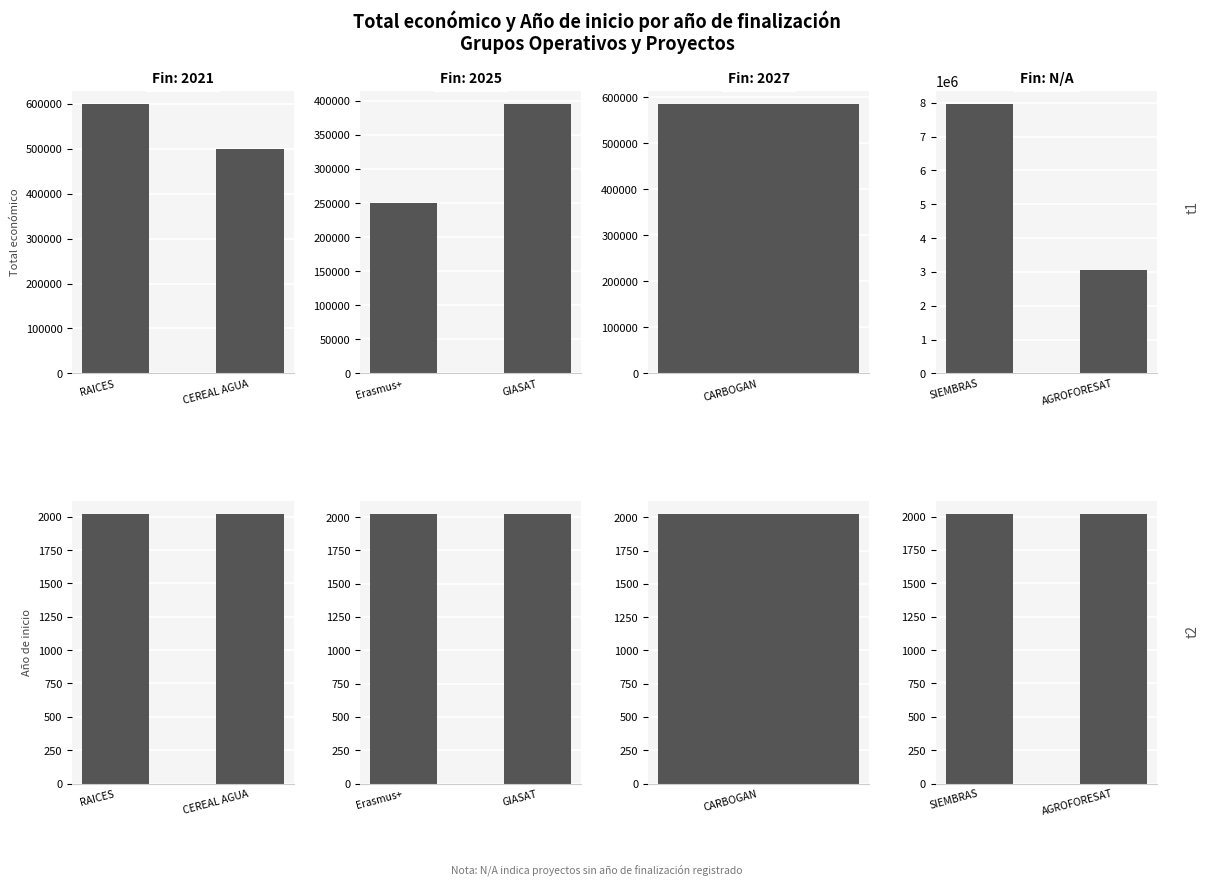

Is it true that Año de inicio - 2025 equals 416 at GIASAT?

False